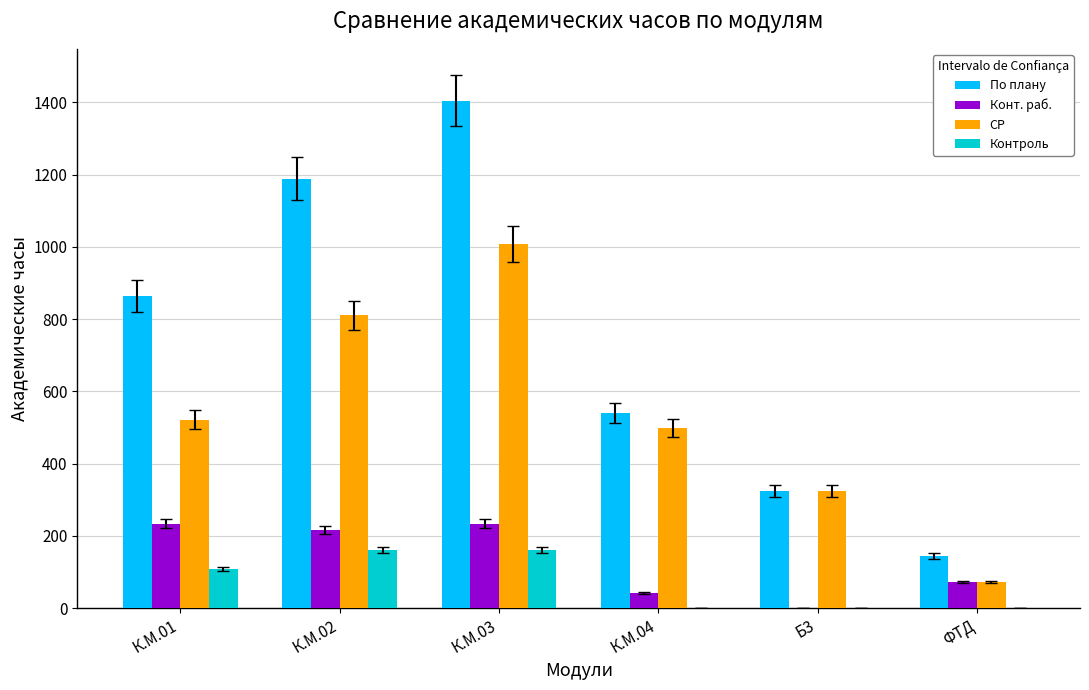

At which category is the sum across all series the highest?

К.М.03